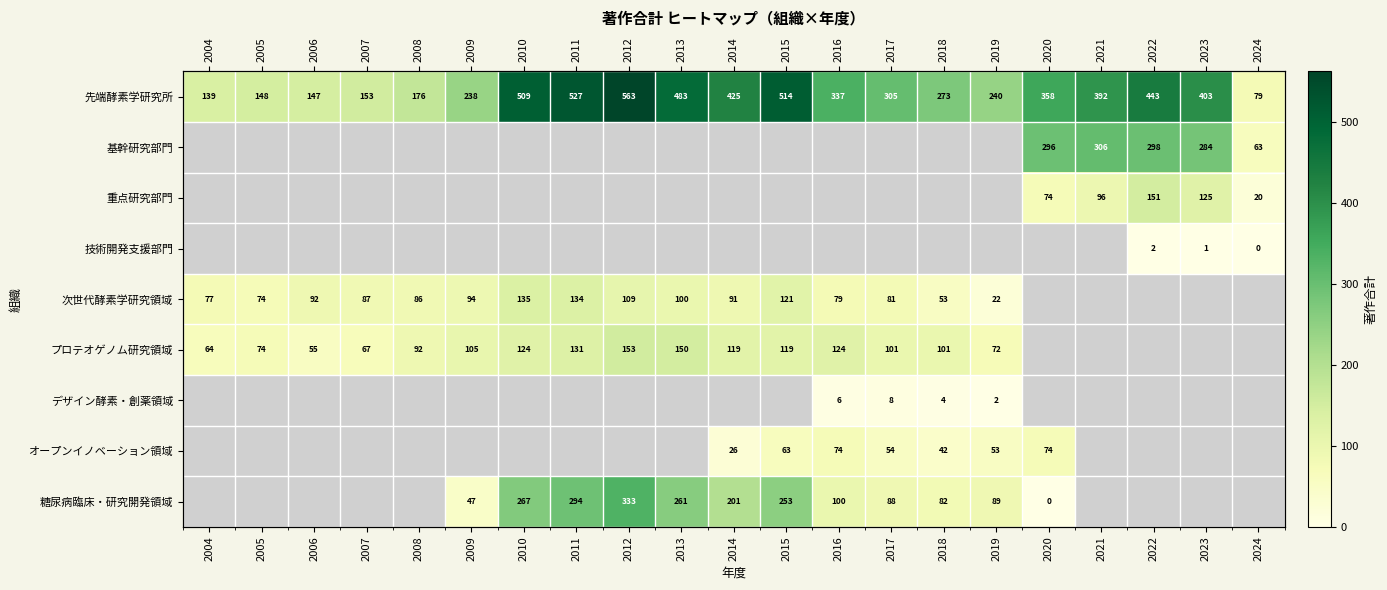

How many data points in 次世代酵素学研究領域 are less than 94?

10